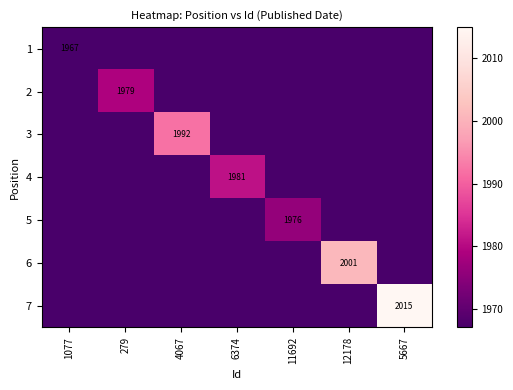

At how many categories does at least one series exceed 1992?

2